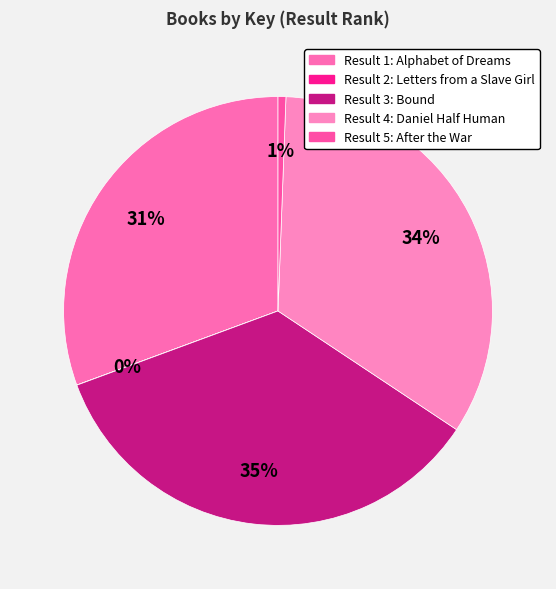

Does any single category account for the majority?

No